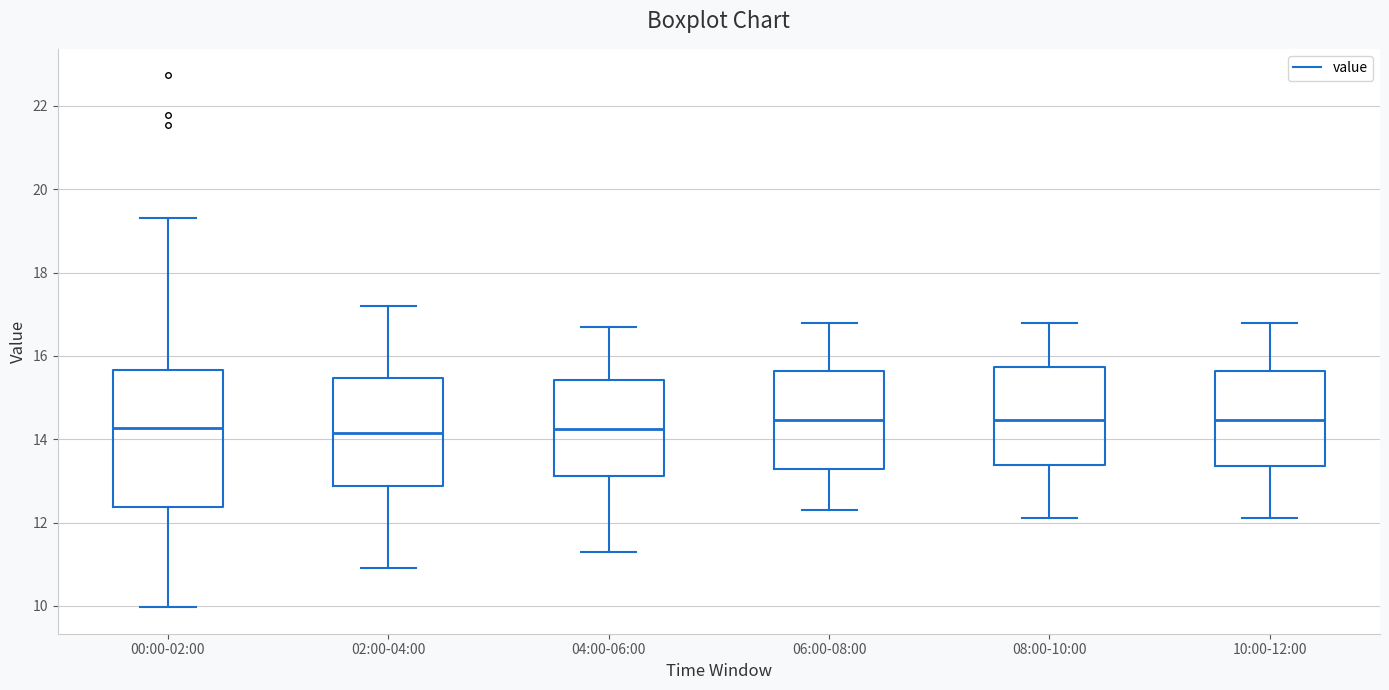

Comparing the boxes themselves (not the whiskers), which one is the tallest?

00:00-02:00